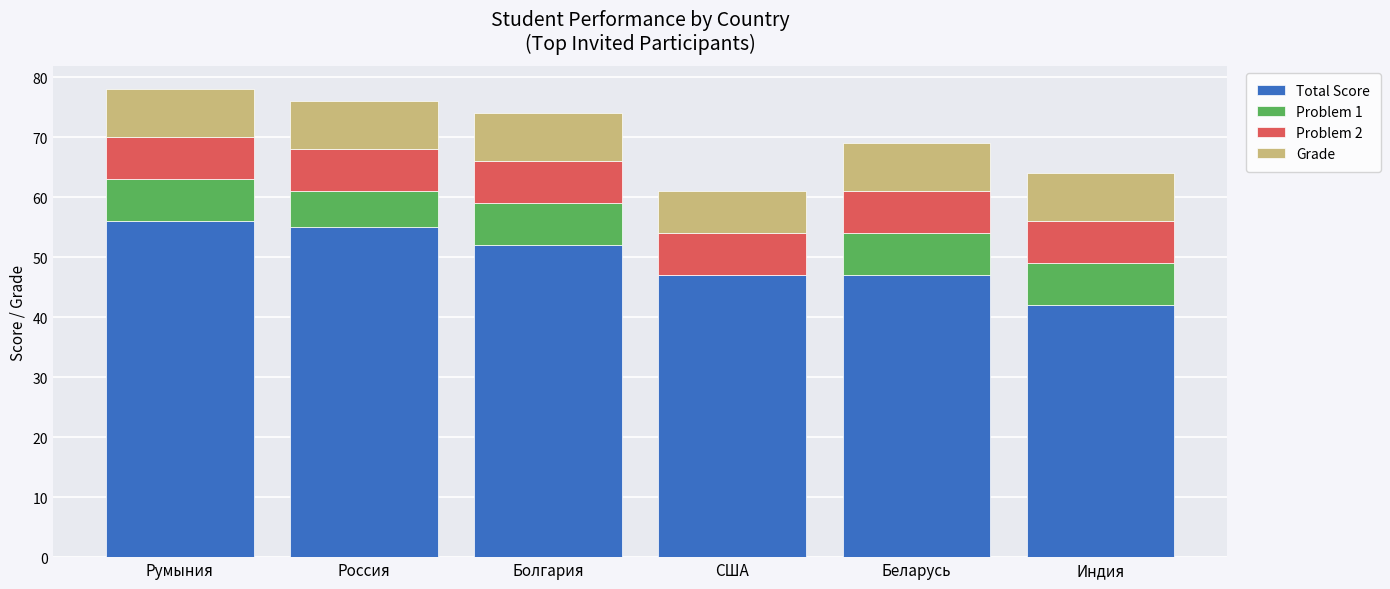

What is the sum of all Total Score values?

299